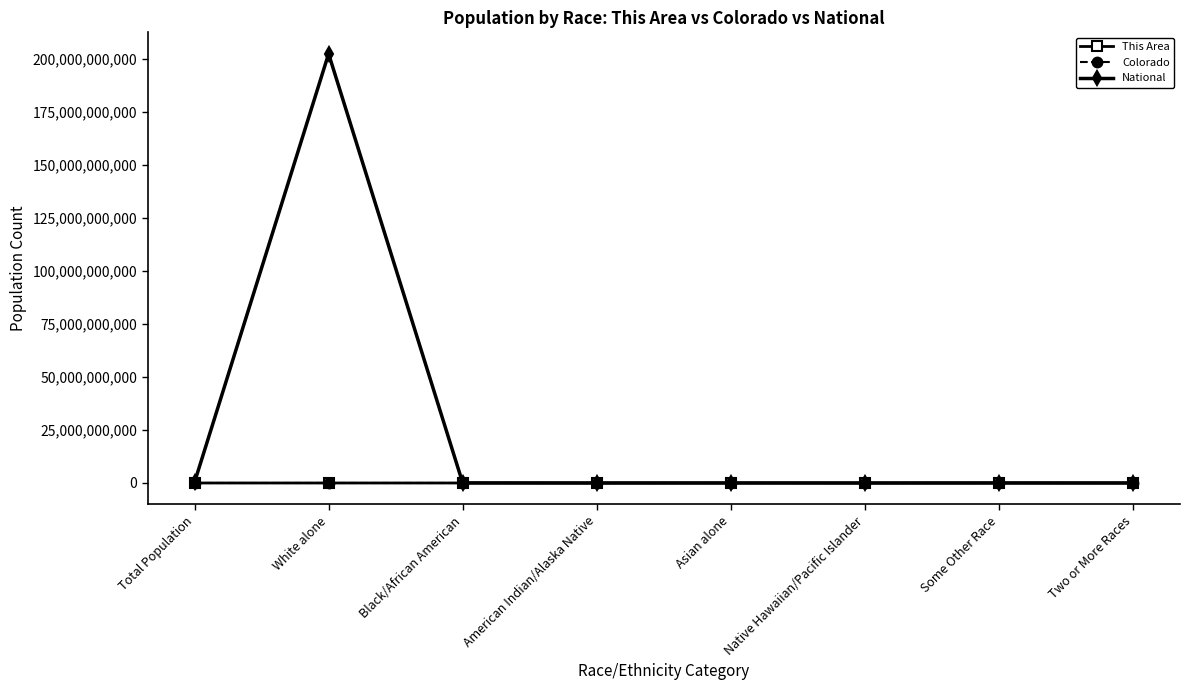

At which category does the chart reach its peak across all series?

White alone